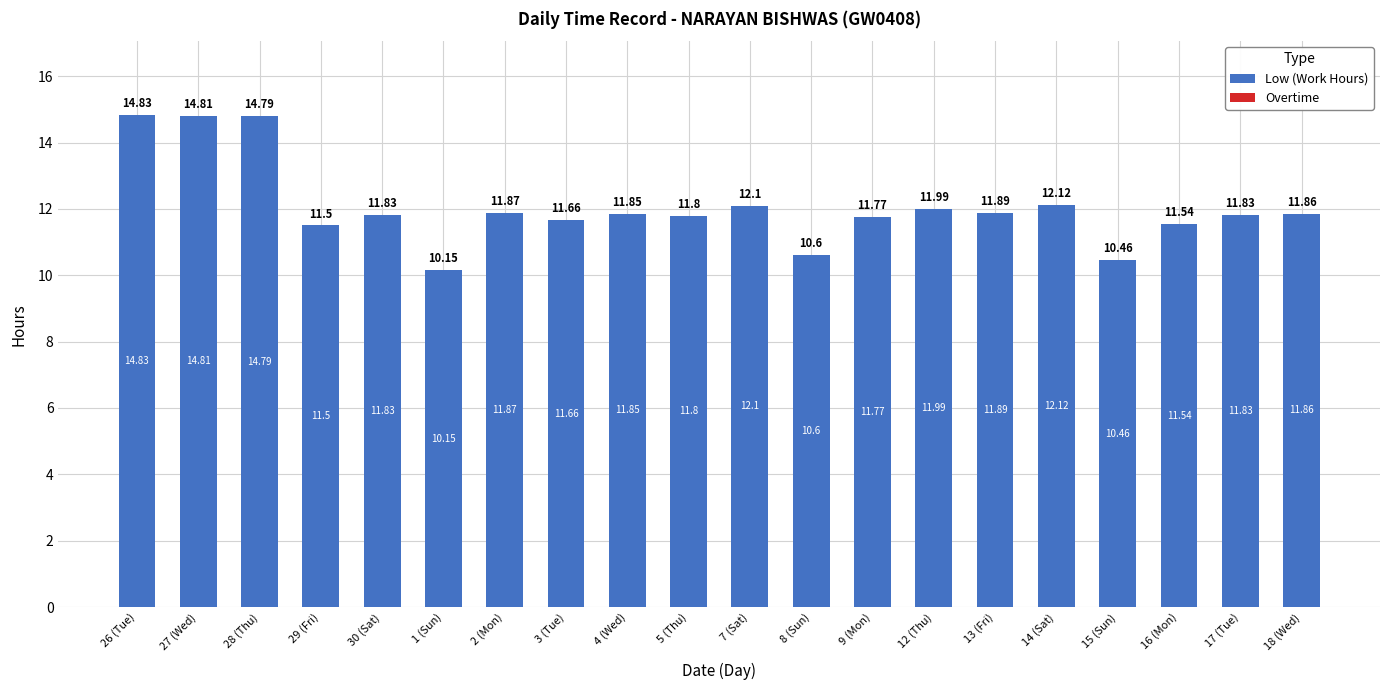

Which has a higher value, 14 (Sat) or 28 (Thu)?

28 (Thu)